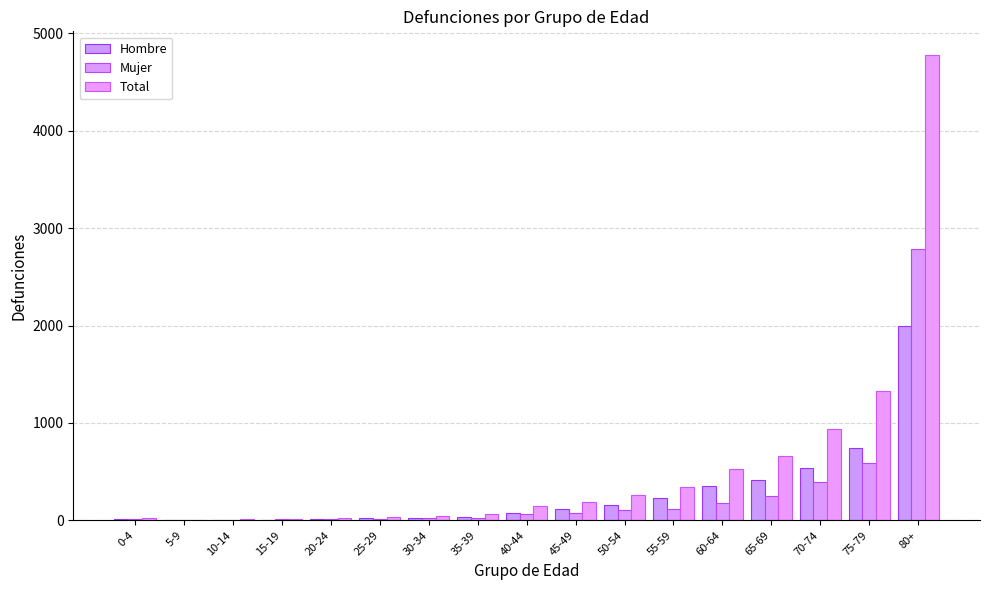

What is the difference between the maximum and minimum values in the Hombre series?

1995